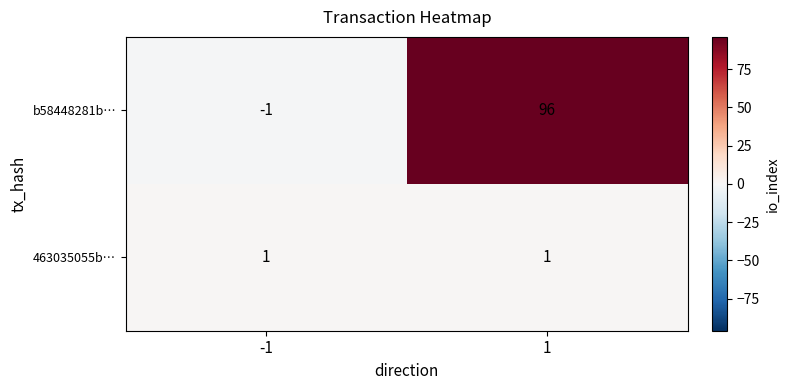

The value of b58448281b… at -1 is -1. True or false?

True